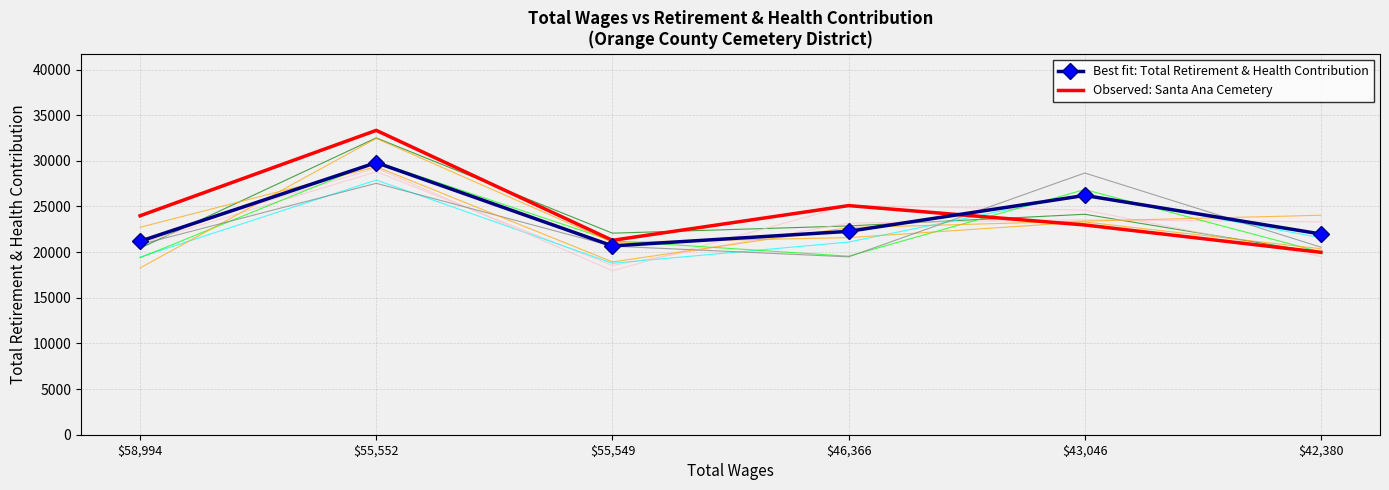

What is the label of the 6th point from the left?

$42,380